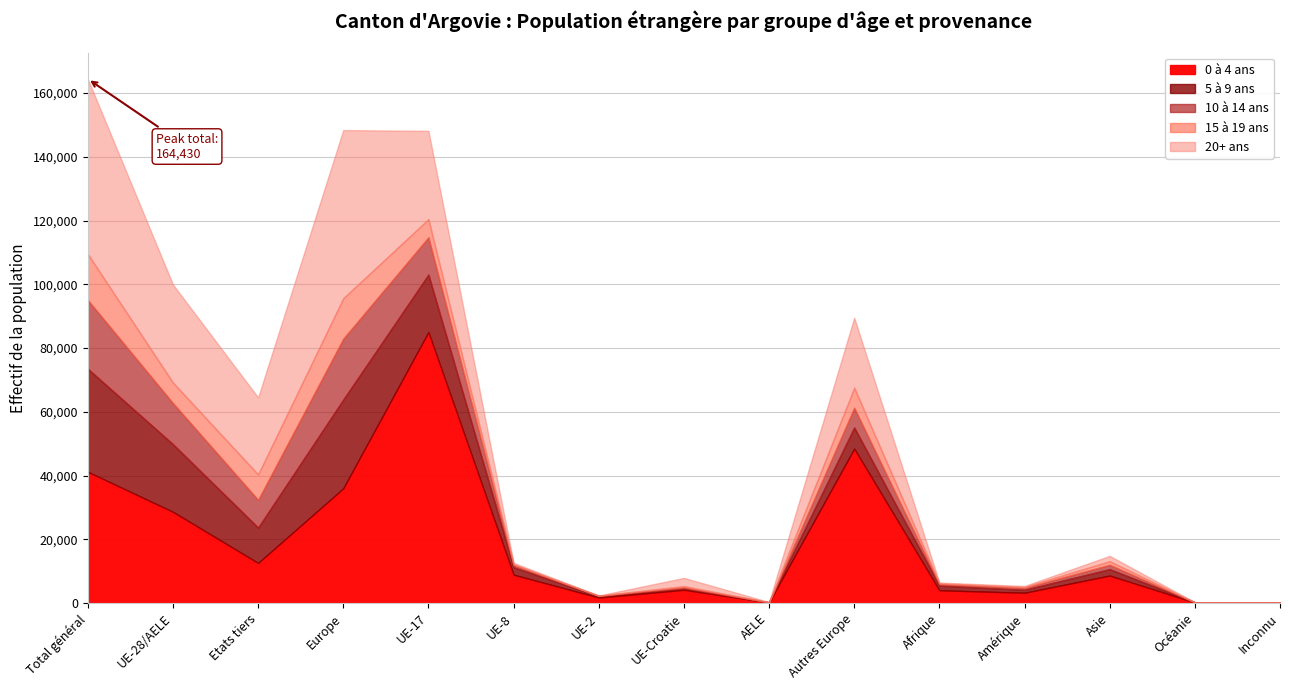

Is the value of 5 à 9 ans at UE-17 greater than the value of 0 à 4 ans at UE-17?

No